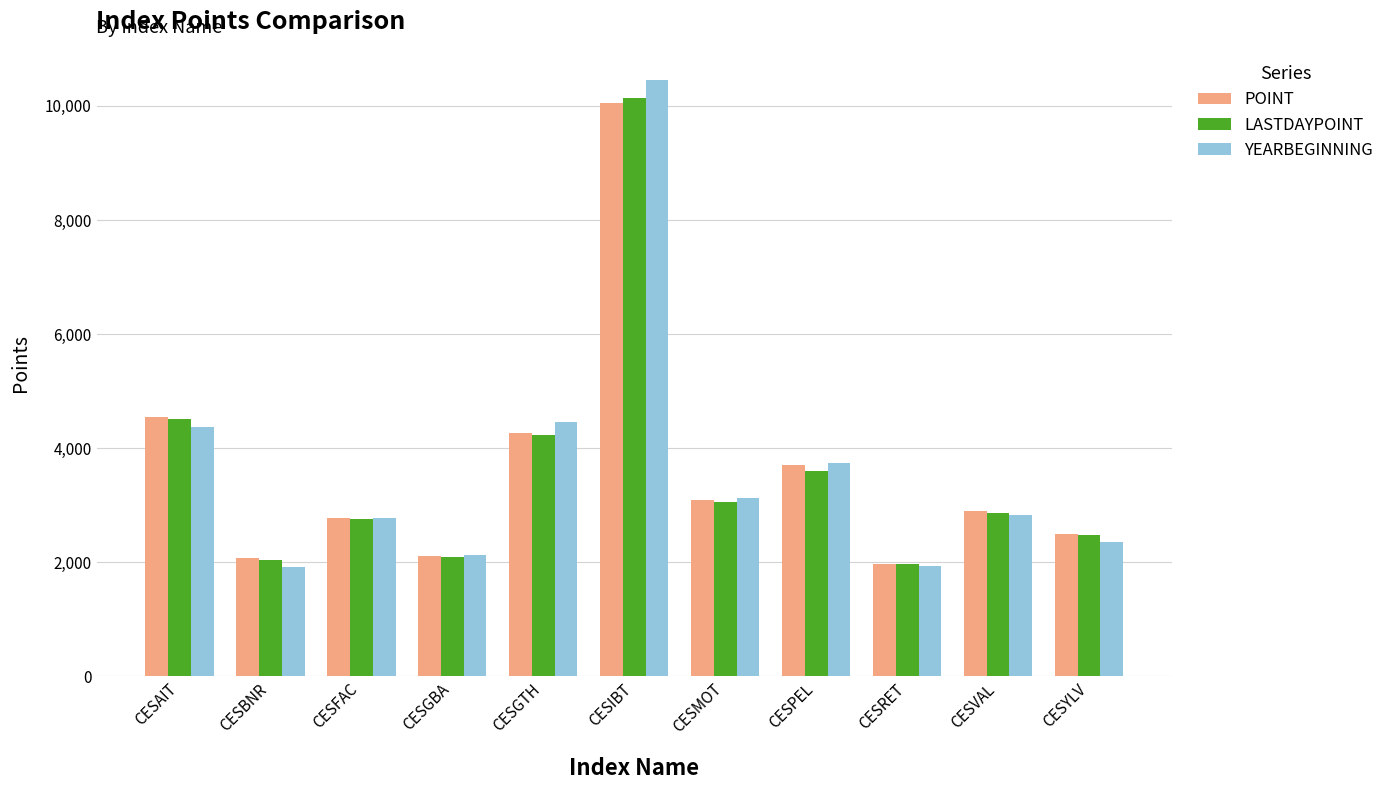

What is the minimum value shown in the chart?

1914.5